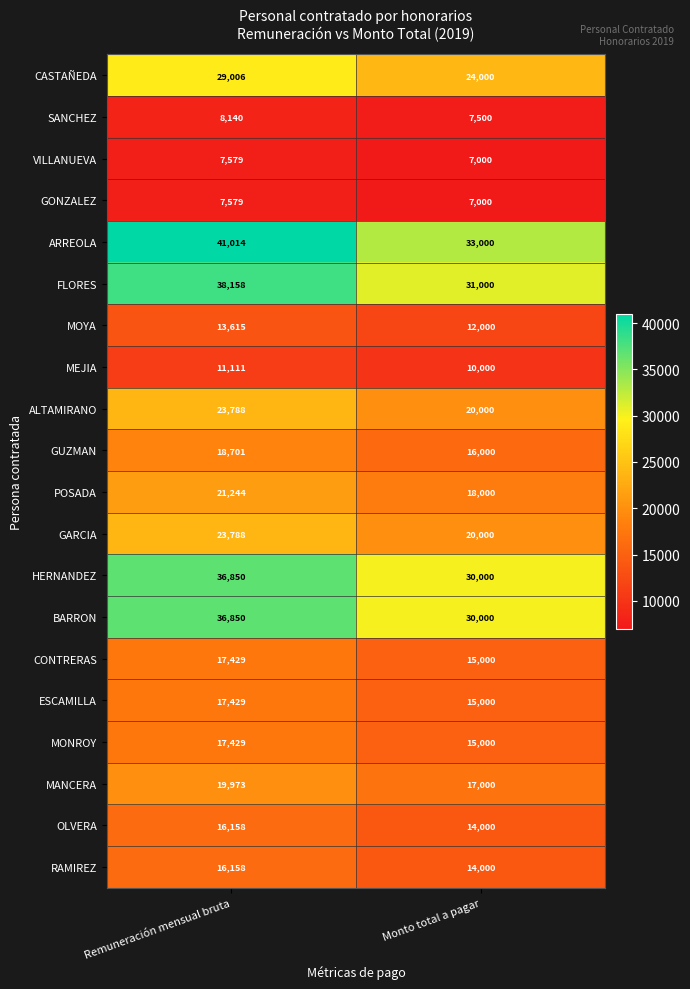

What is the smallest value displayed?

7000